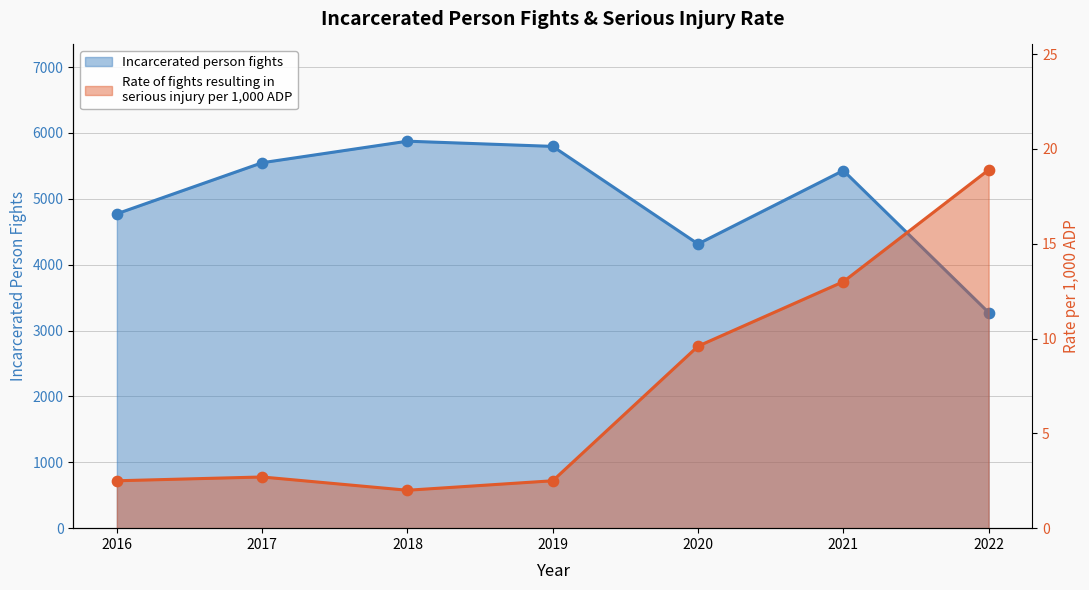

Which series has the widest spread of Y values?

Incarcerated person fights